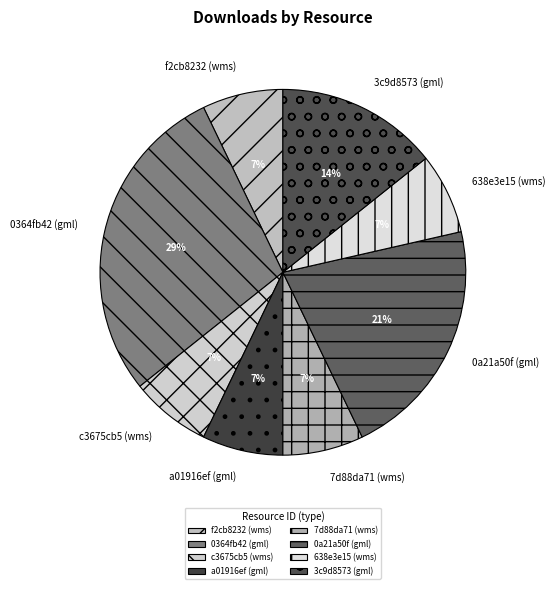

Between 7d88da71 (wms) and 0a21a50f (gml), which is larger?

0a21a50f (gml)